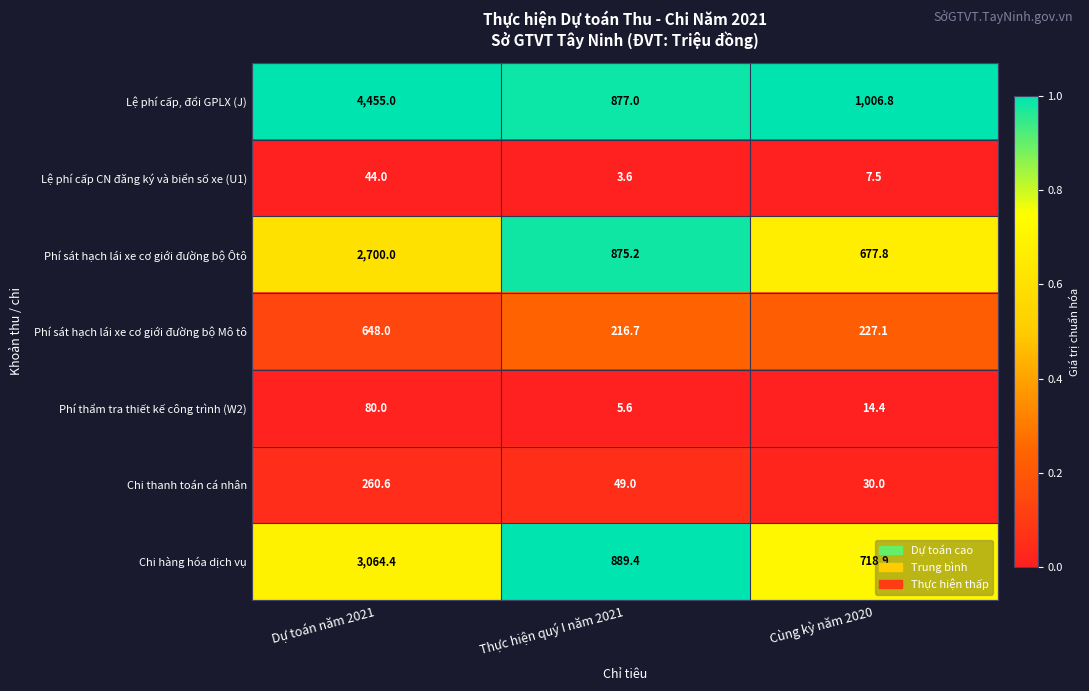

At Dự toán năm 2021, list the series in order from largest to smallest.

Lệ phí cấp, đổi GPLX (J), Chi hàng hóa dịch vụ, Phí sát hạch lái xe cơ giới đường bộ Ôtô, Phí sát hạch lái xe cơ giới đường bộ Mô tô, Chi thanh toán cá nhân, Phí thẩm tra thiết kế công trình (W2), Lệ phí cấp CN đăng ký và biển số xe (U1)